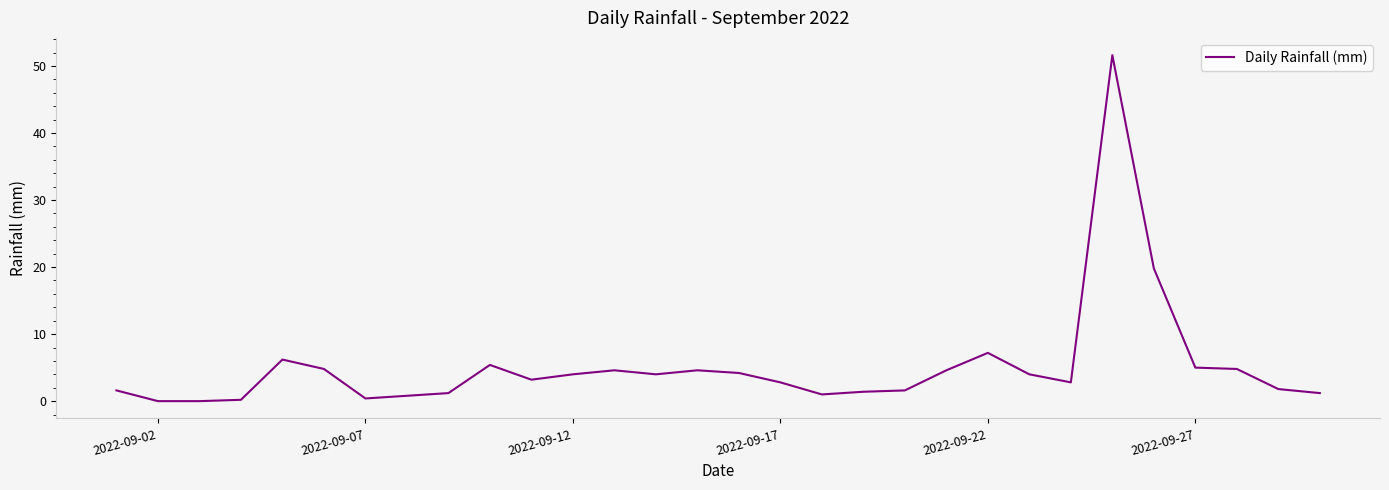

Is this an area chart (filled region under the line)?

No